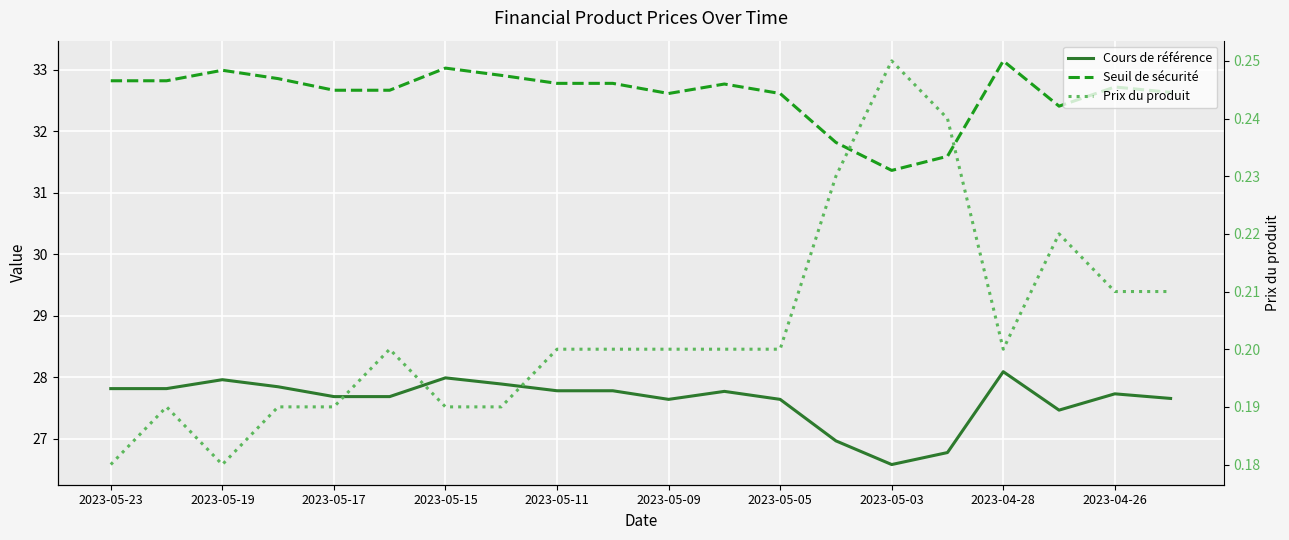

In Prix du produit, how many points are lower than both neighbors (excluding endpoints)?

2